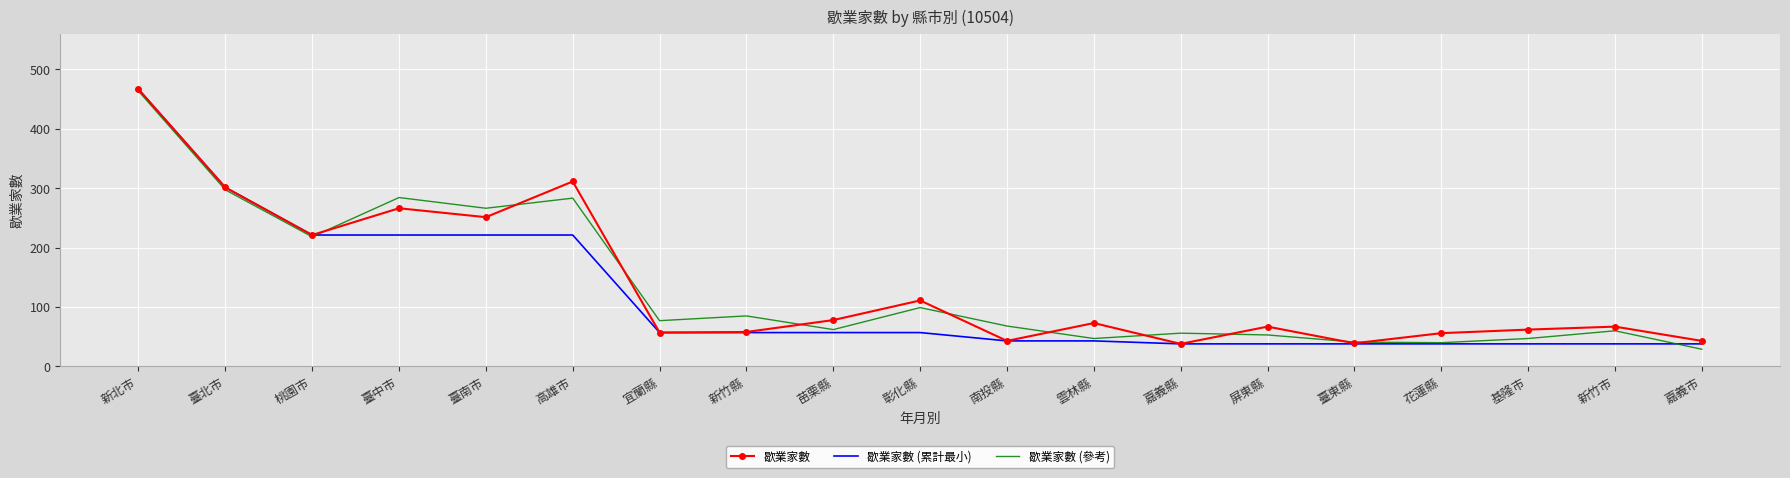

Where is 歇業家數 nearest to the value 252?

臺南市